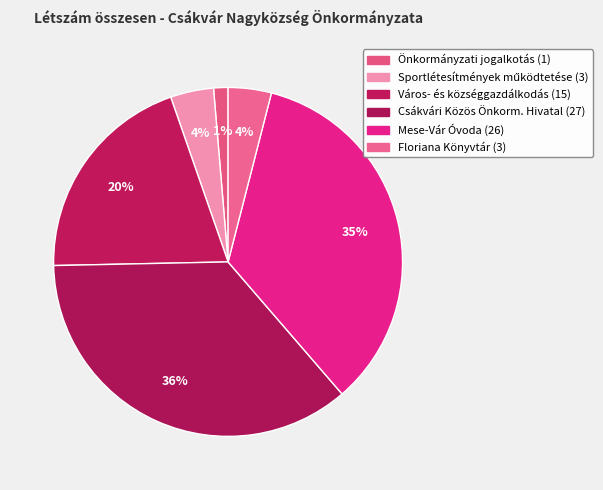

How many segments does this pie chart have?

6